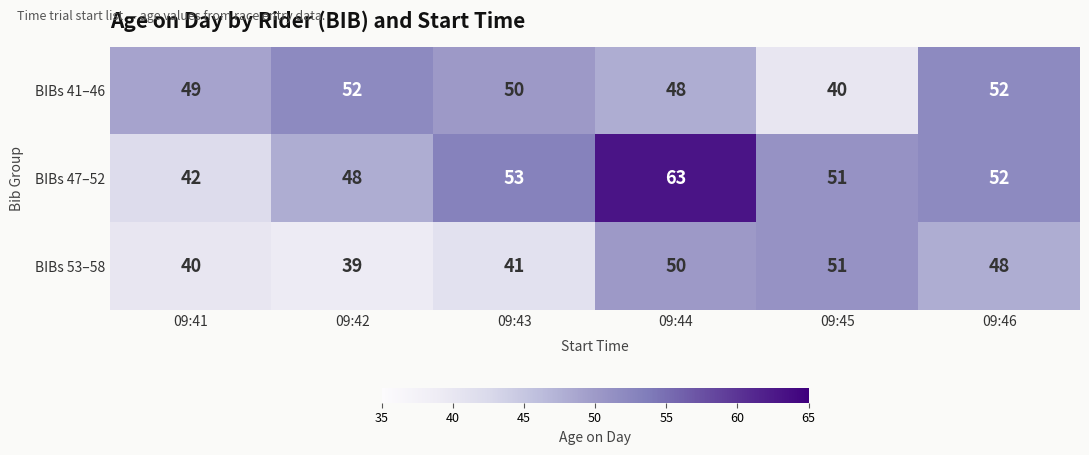

At which category is the sum across all series the highest?

09:44